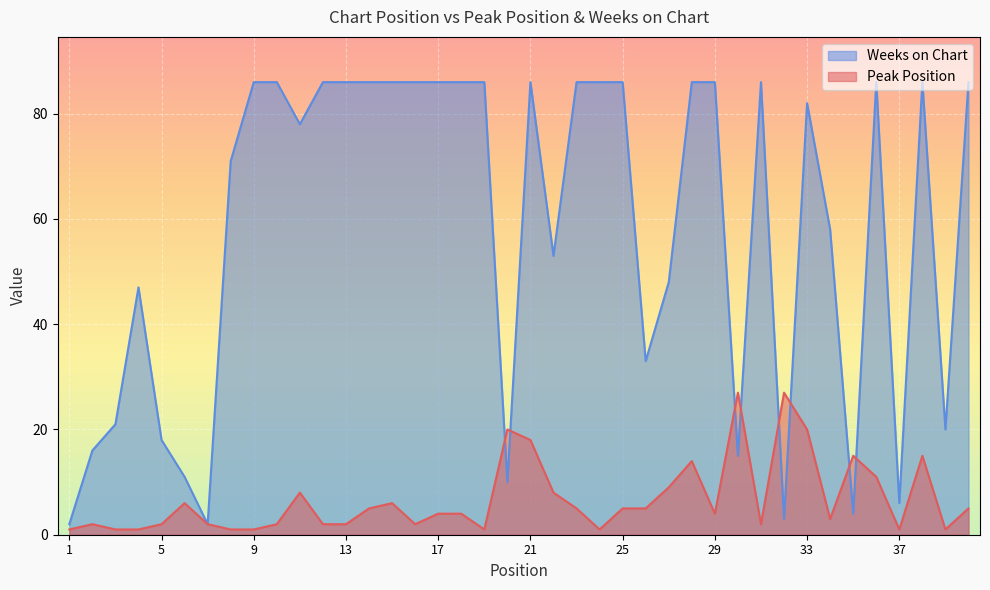

What are all the series names shown in the legend?

Weeks on Chart, Peak Position